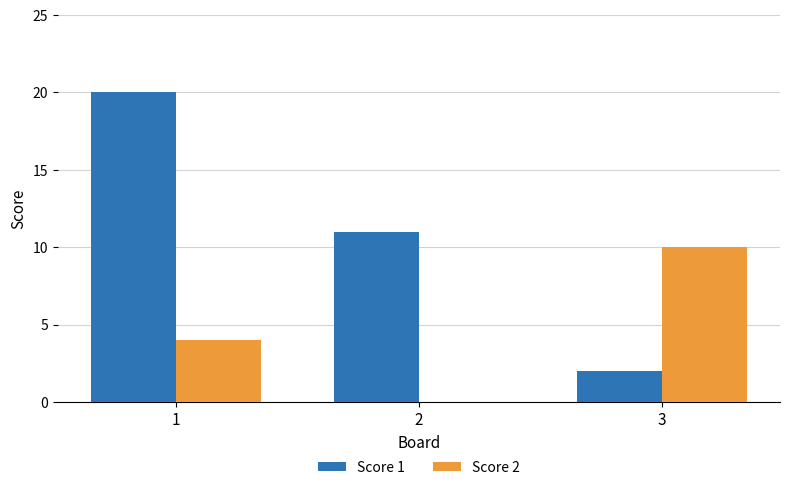

Reading right to left, what are all the values shown in this chart?

Score 1: 3=2	2=11	1=20
Score 2: 3=10	2=0	1=4